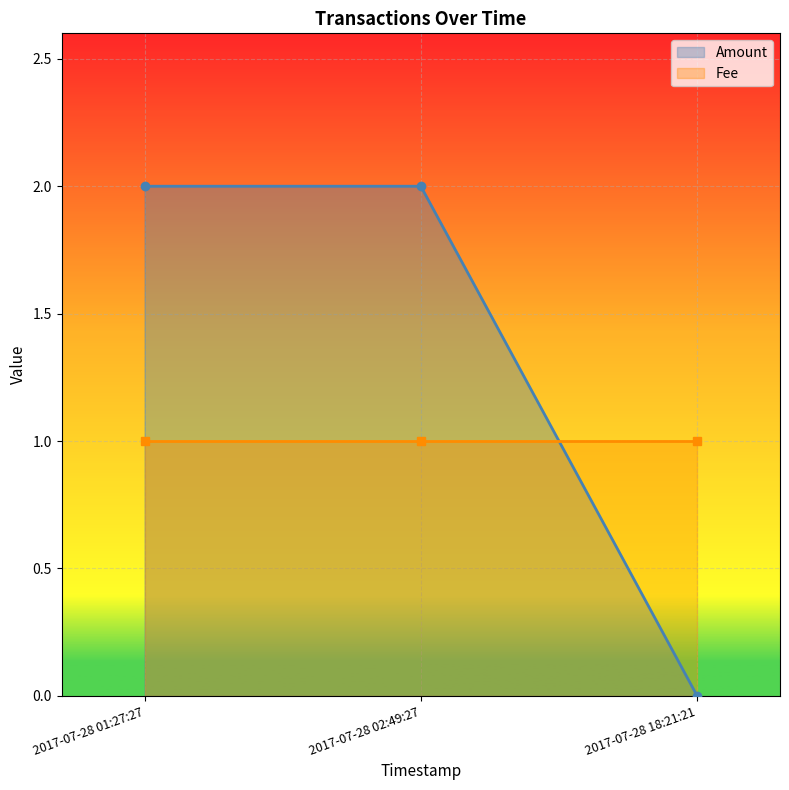

What position from the left is 2017-07-28 02:49:27?

2